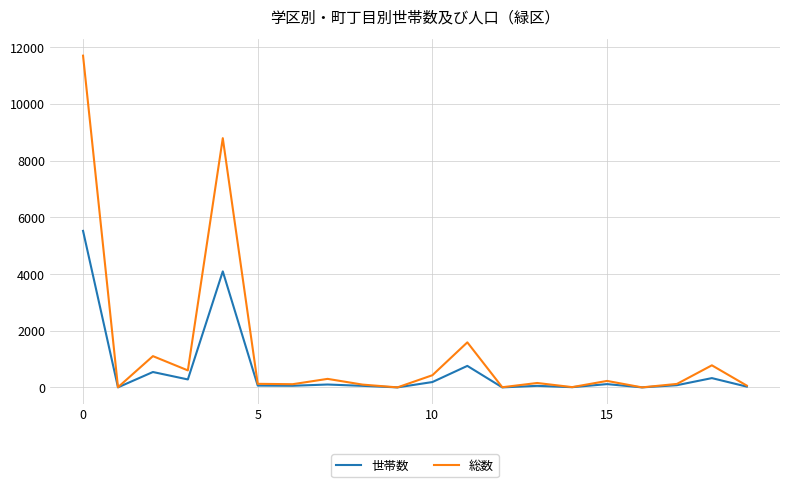

Which series has the largest total across all categories?

総数